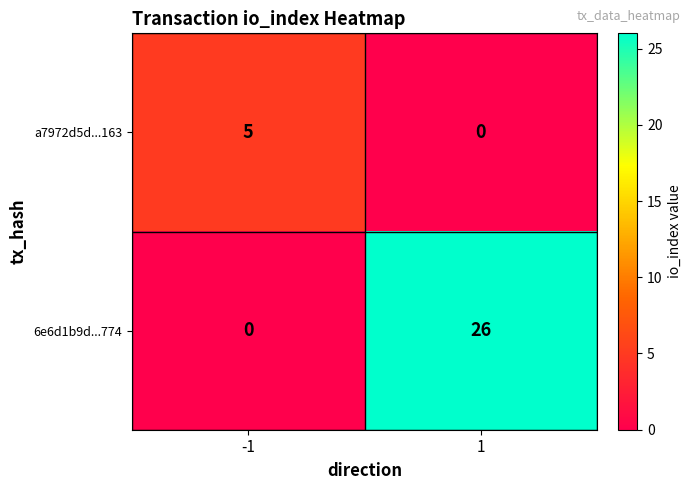

List the series in order of their overall mean, lowest first.

a7972d5d...163, 6e6d1b9d...774